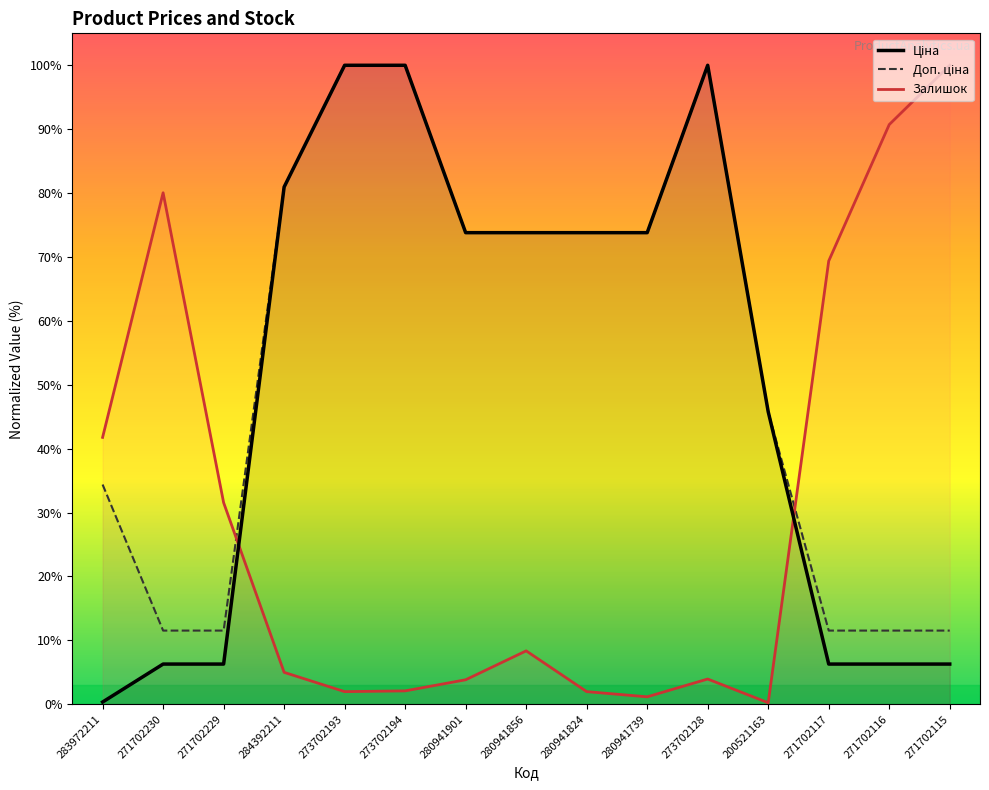

What is the value of the Ціна point at the 3rd from the left?

6.3